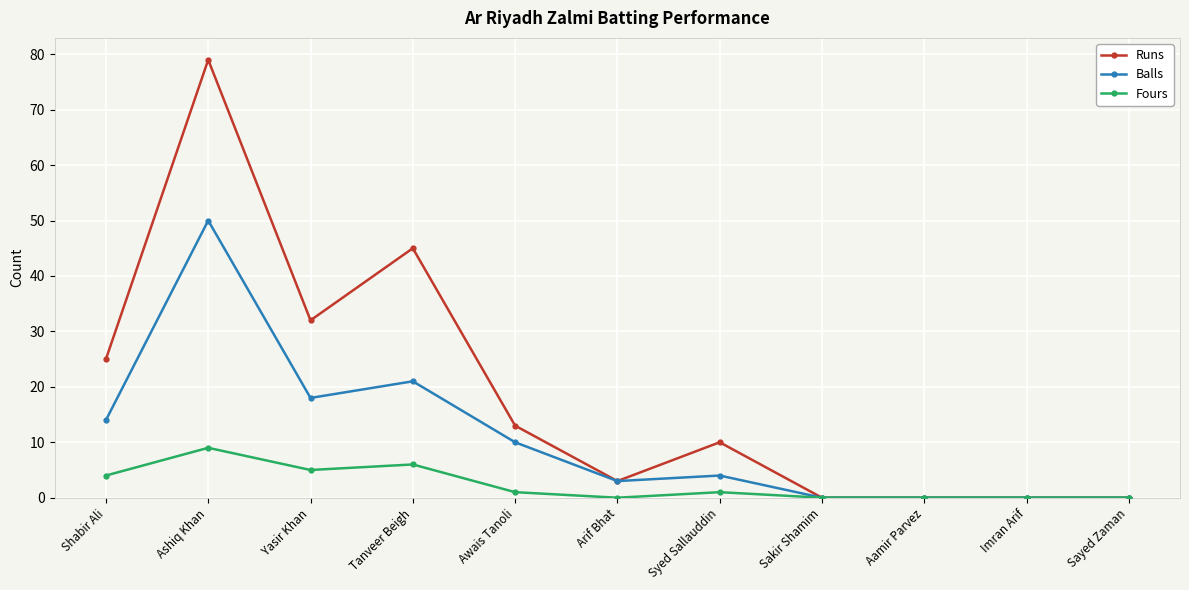

How many values in the Fours series are below 1?

5